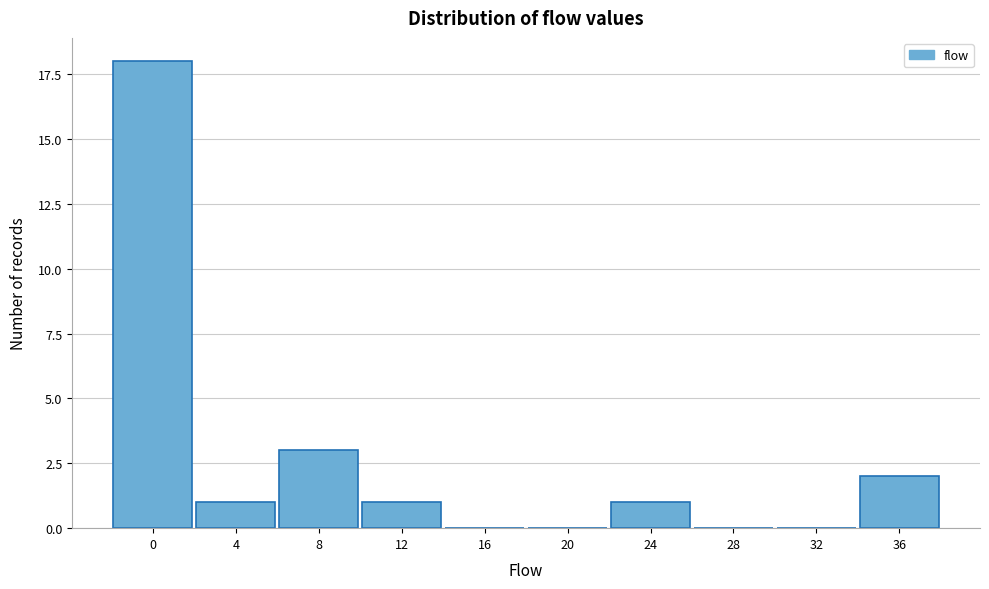

Reading left to right, transcribe all the data shown in this chart.

0=18	4=1	8=3	12=1	16=0	20=0	24=1	28=0	32=0	36=2